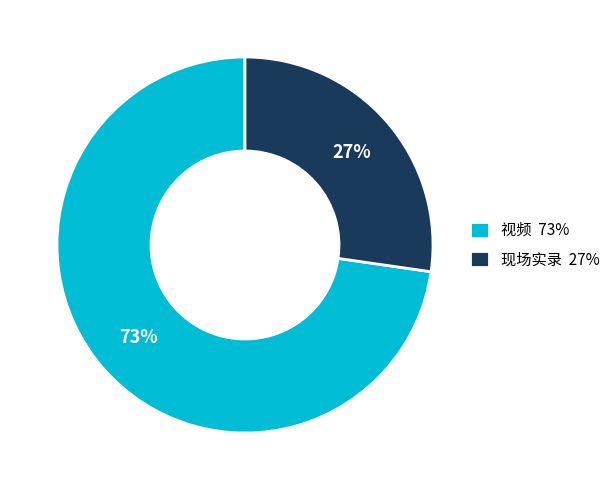

Is the sum of 视频 73% and 现场实录 27% greater than half?

Yes